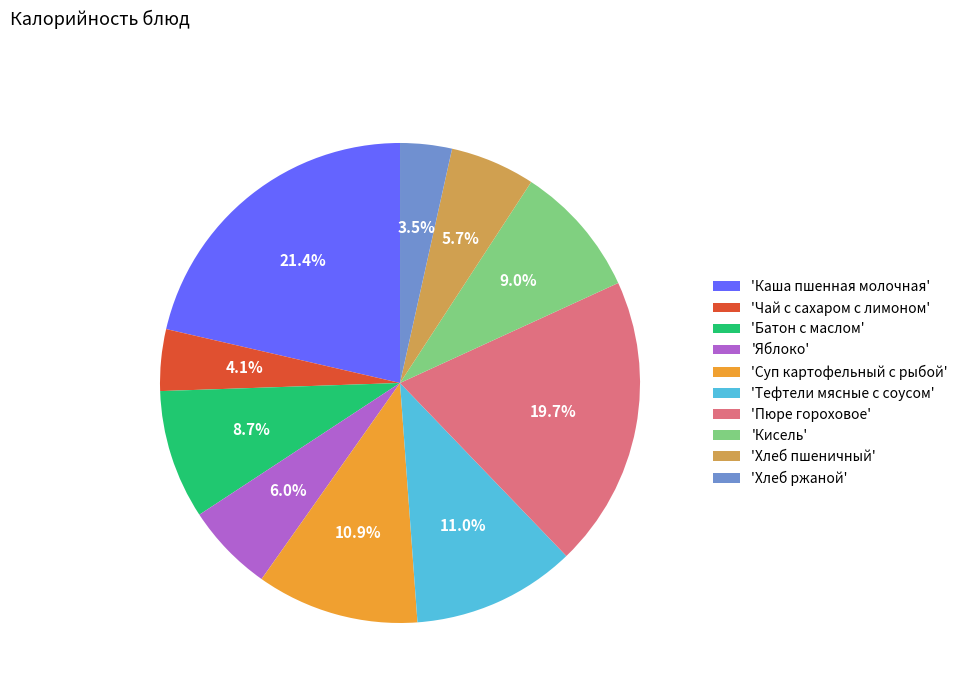

Which slice is the smallest?

'Хлеб ржаной'